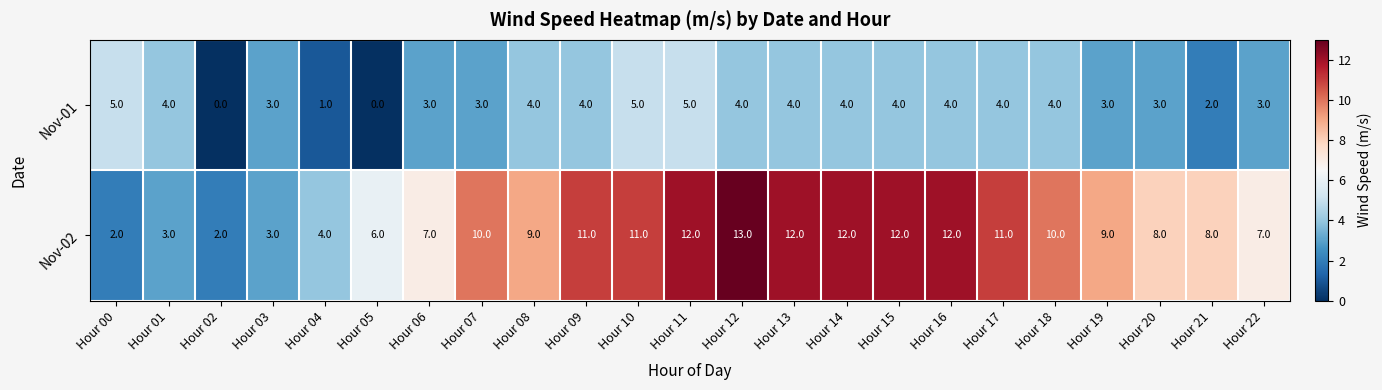

How many series are shown in this chart?

2